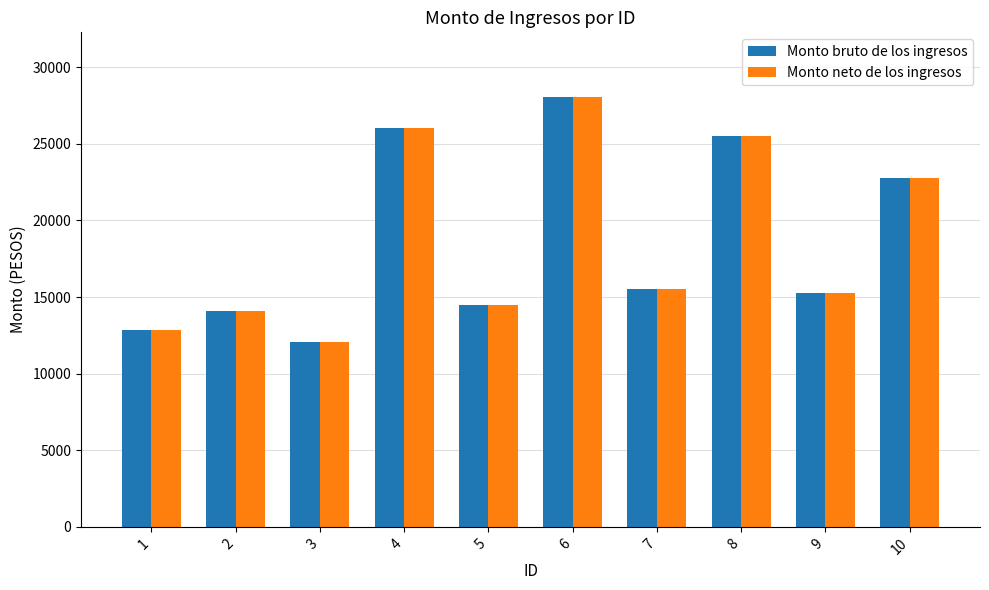

Is the value of Monto neto de los ingresos at 2 greater than the value of Monto bruto de los ingresos at 1?

Yes